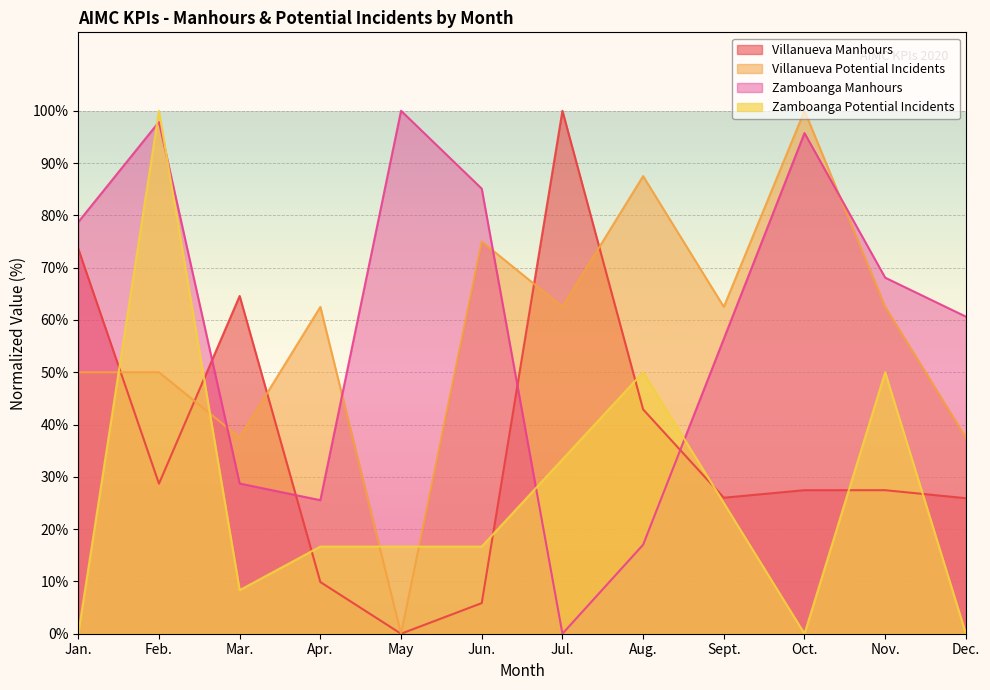

At how many categories does at least one series exceed 49?

12